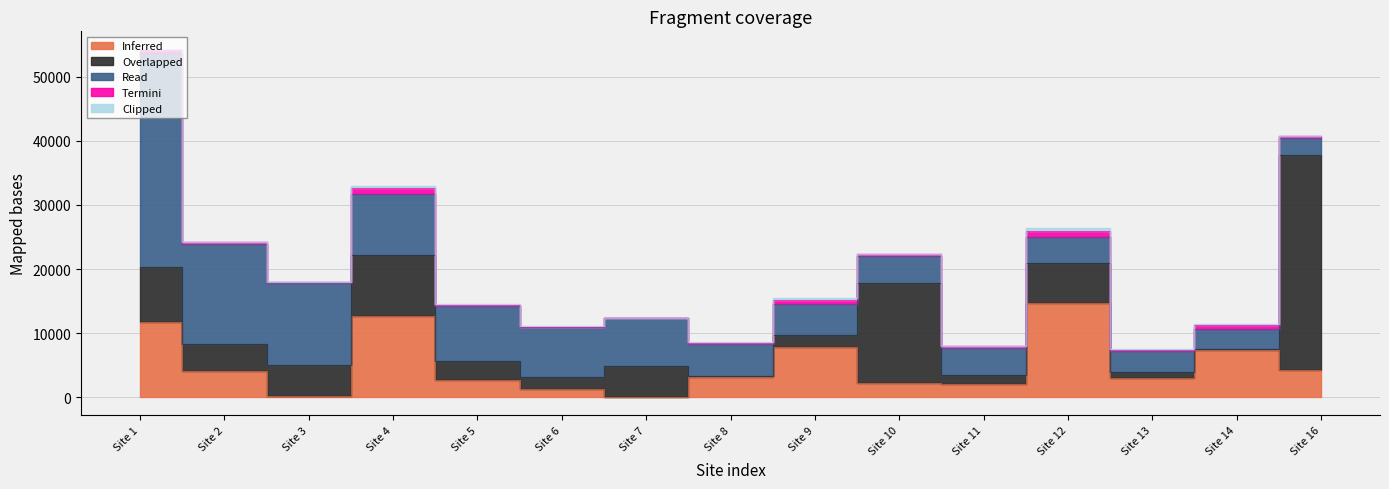

Which series has the largest total across all categories?

Read